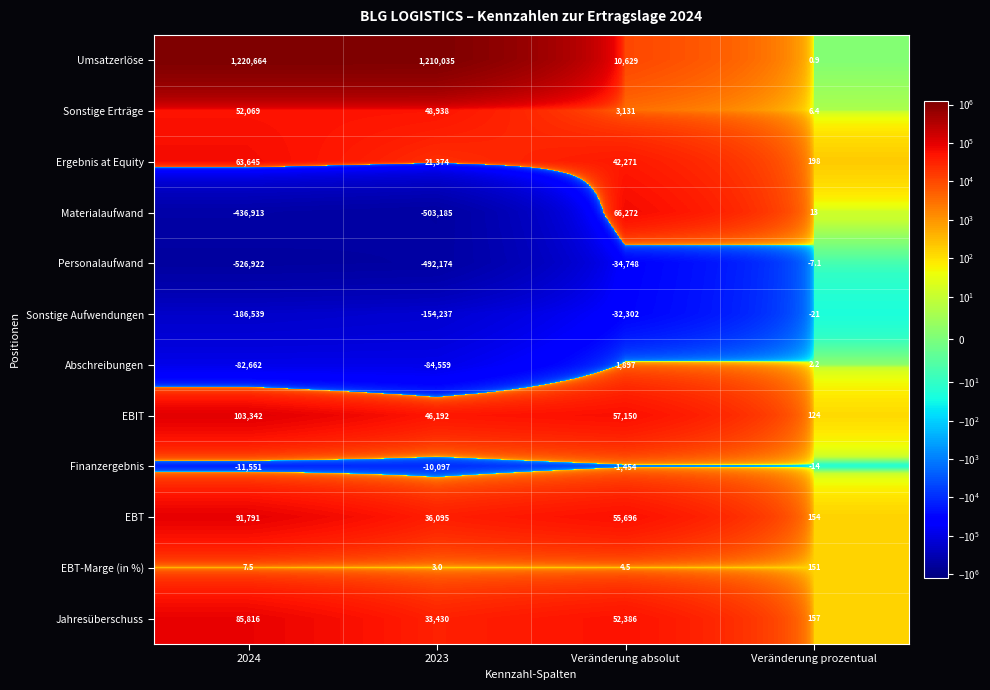

What is the sum of the Ergebnis at Equity values at Veränderung prozentual and Veränderung absolut?

42469.0